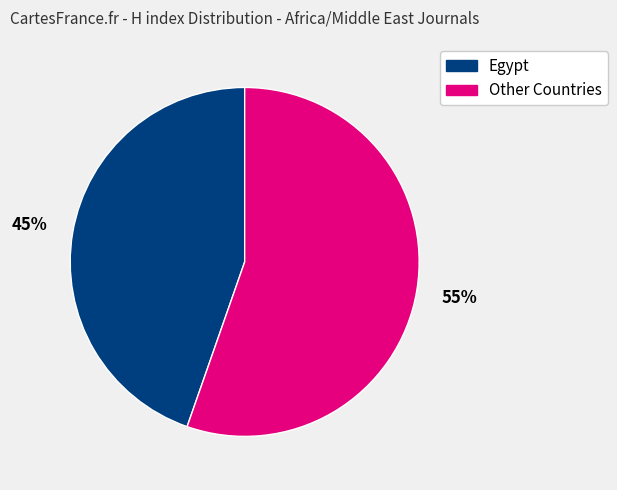

To the nearest percent, what is the average slice percentage?

50%